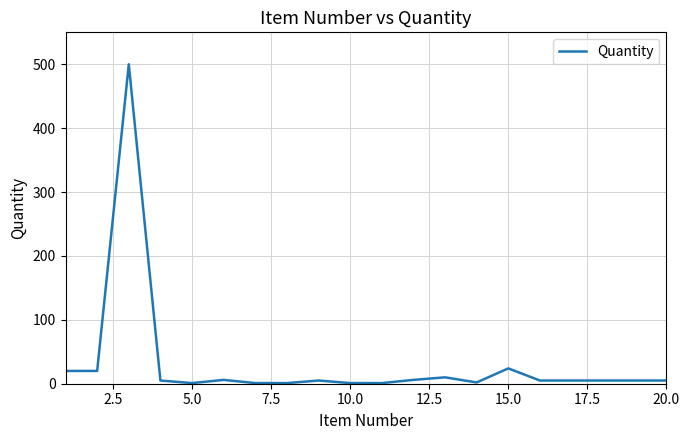

What is the maximum value shown in the chart?

500